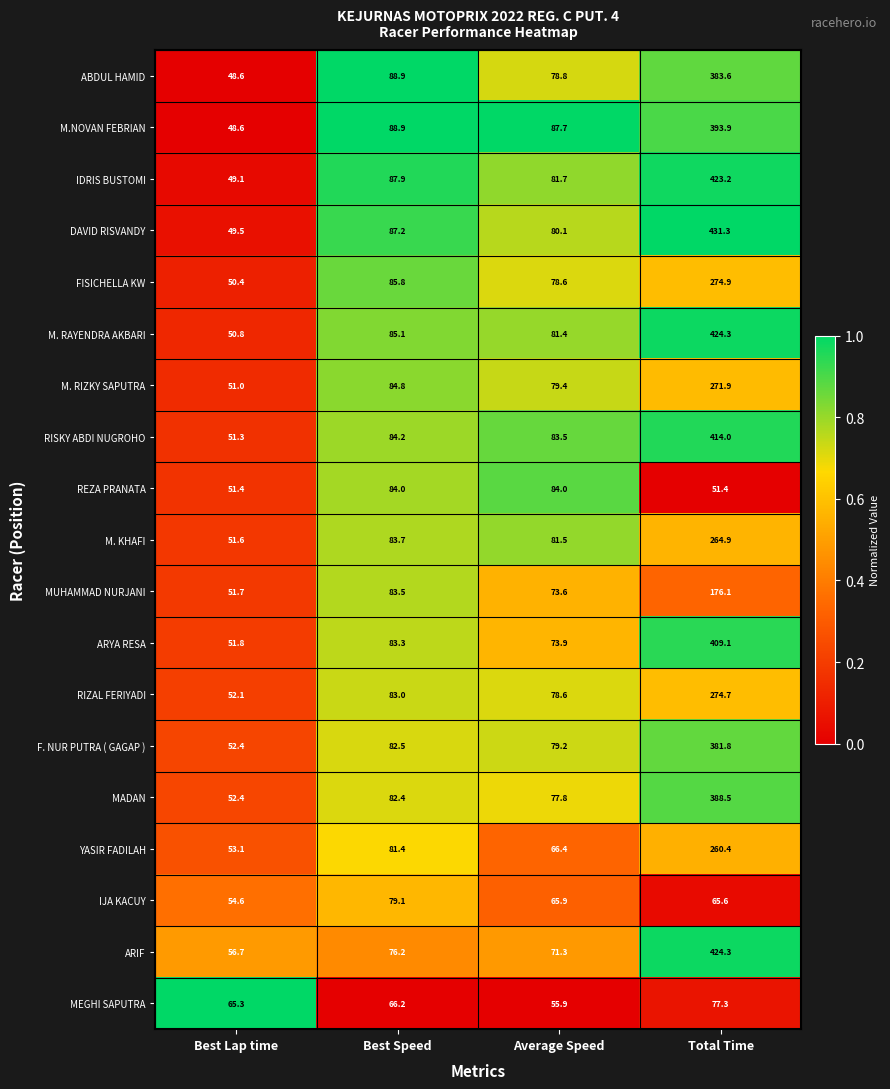

Which category has the highest value across all series?

Total Time